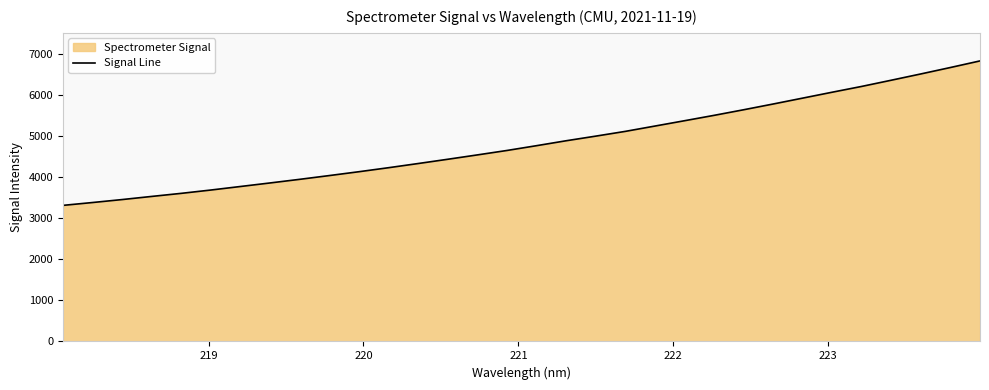

Reading right to left, what are all the values shown in this chart?

6843.5	6682.9	6526.2	6373.0	6221.9	6080.3	5936.0	5792.2	5651.6	5515.3	5384.1	5254.2	5124.5	5008.5	4895.8	4775.8	4658.9	4550.7	4444.4	4340.5	4238.7	4140.8	4047.0	3955.2	3866.9	3780.5	3694.2	3613.2	3537.9	3461.3	3389.1	3319.5